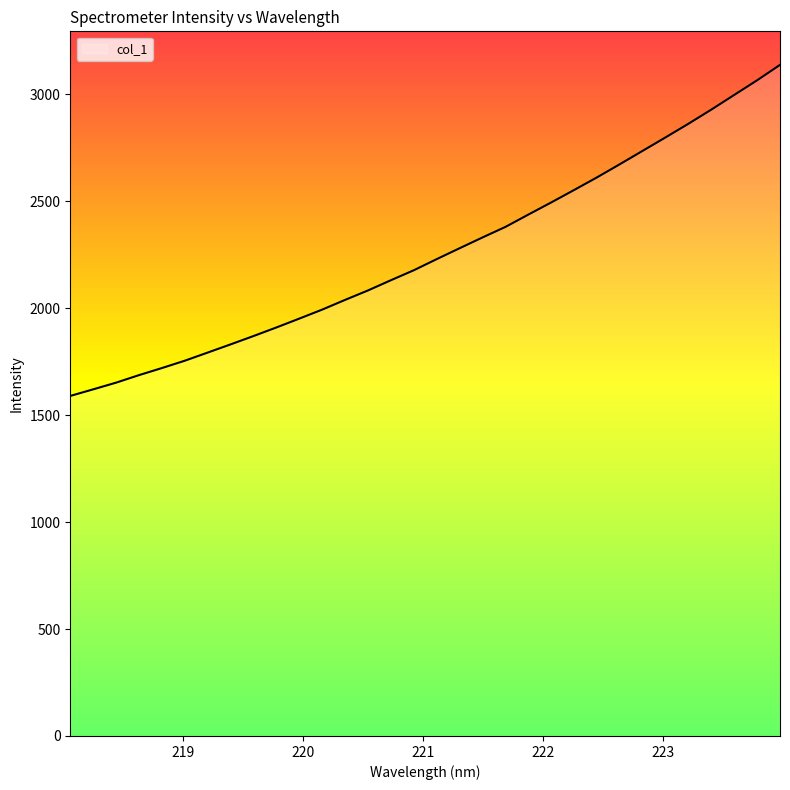

What is the smallest value displayed?

1590.2